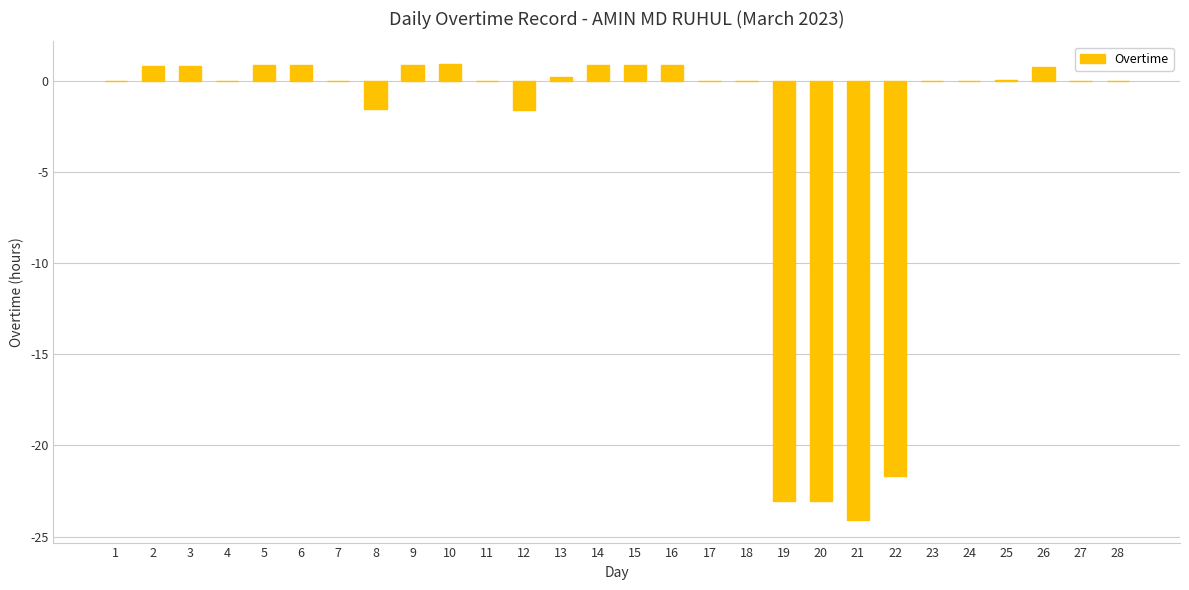

What is the sum of the values at 21 and 15?

-23.2